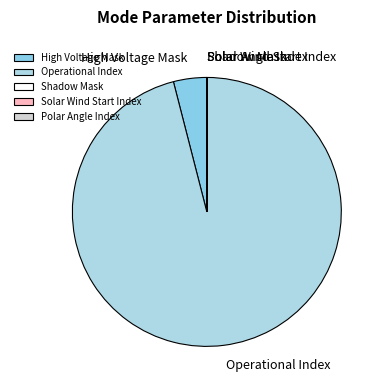

Is it true that Operational Index is 84% of the pie?

False